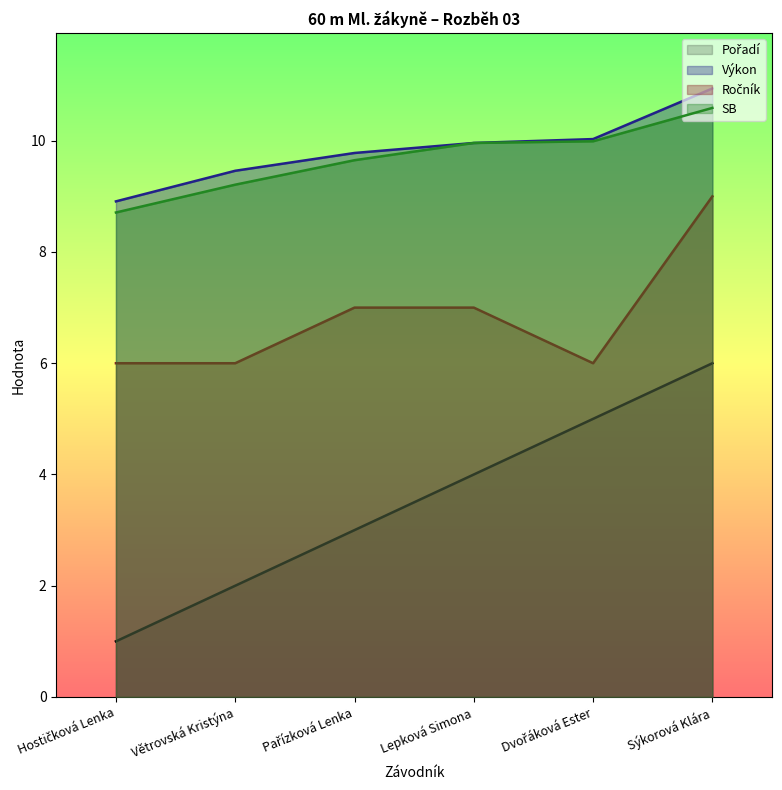

At how many categories does at least one series exceed 4?

6